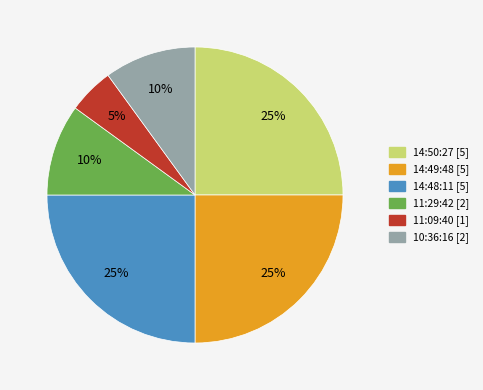

To the nearest percent, what is the average slice percentage?

17%